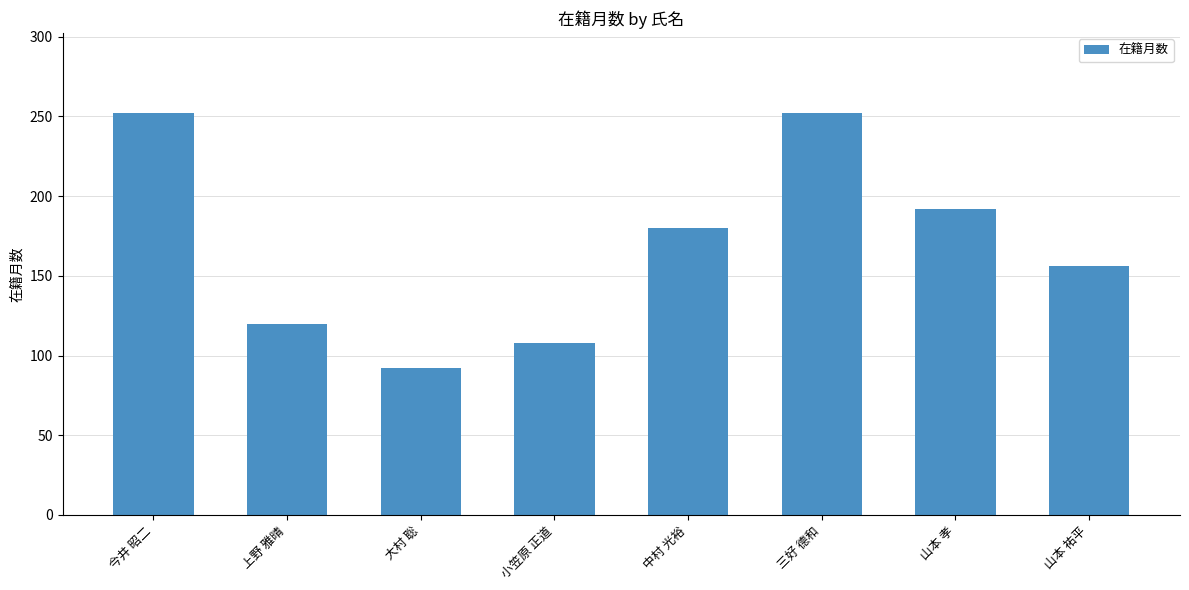

How many bars are there in total?

8